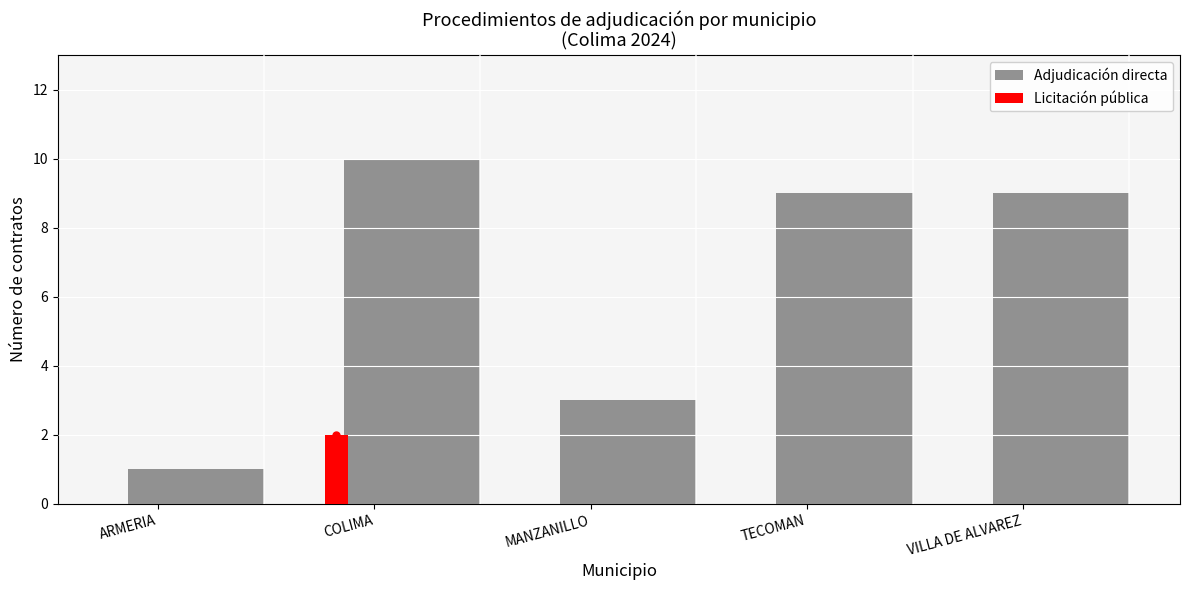

Count the number of data series in this chart.

2